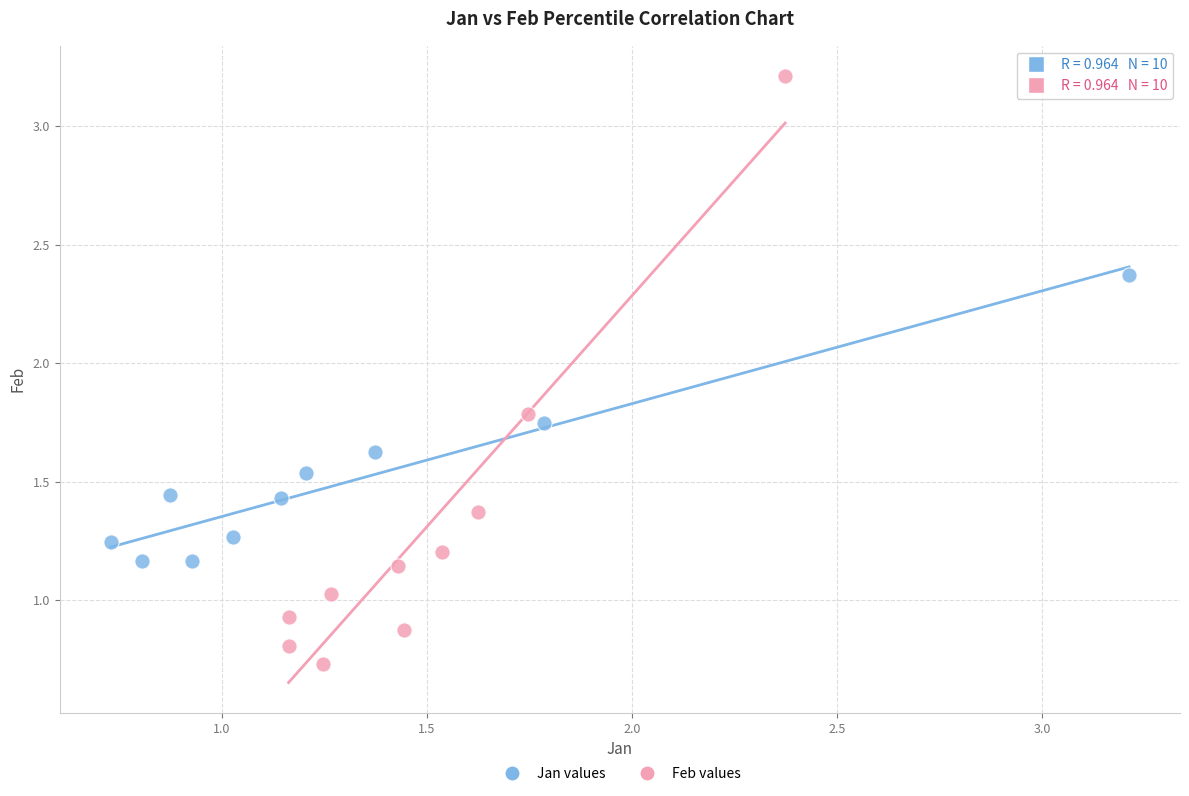

Which series has the widest spread of Y values?

Feb values